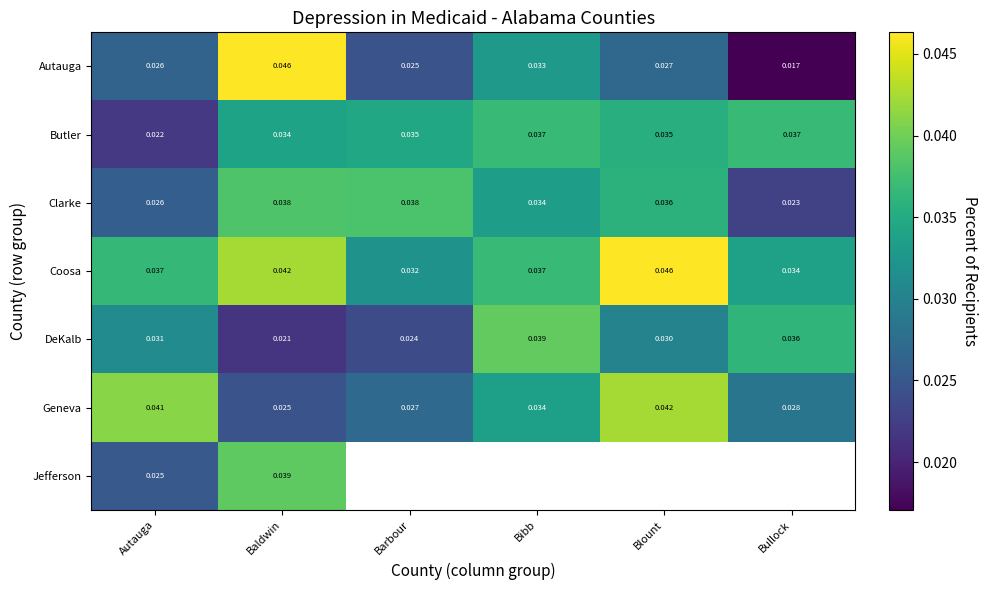

At which label does Coosa reach its minimum?

Barbour